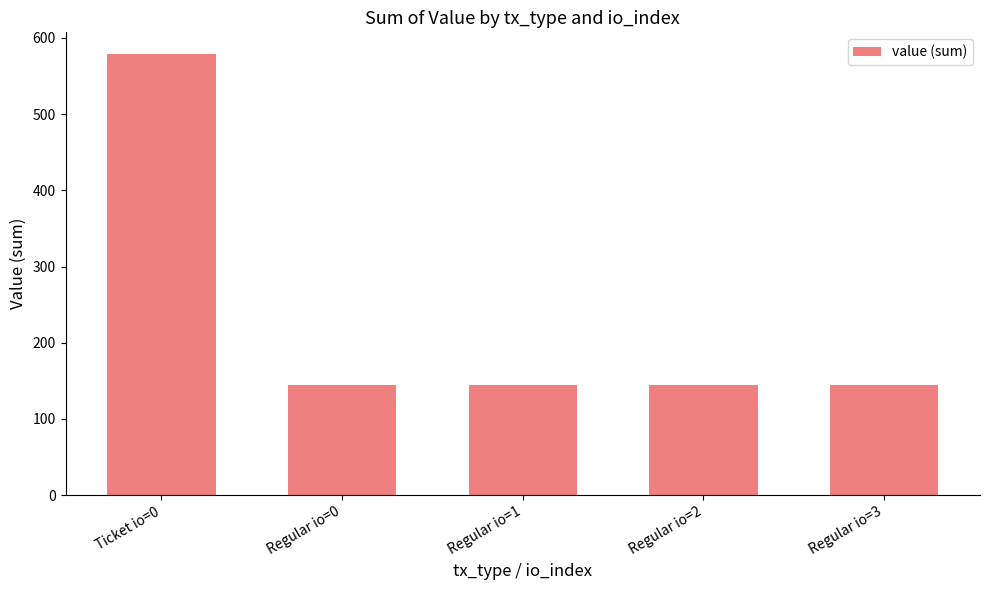

Reading right to left, extract all data points from this chart.

144.6	144.6	144.6	144.6	578.3